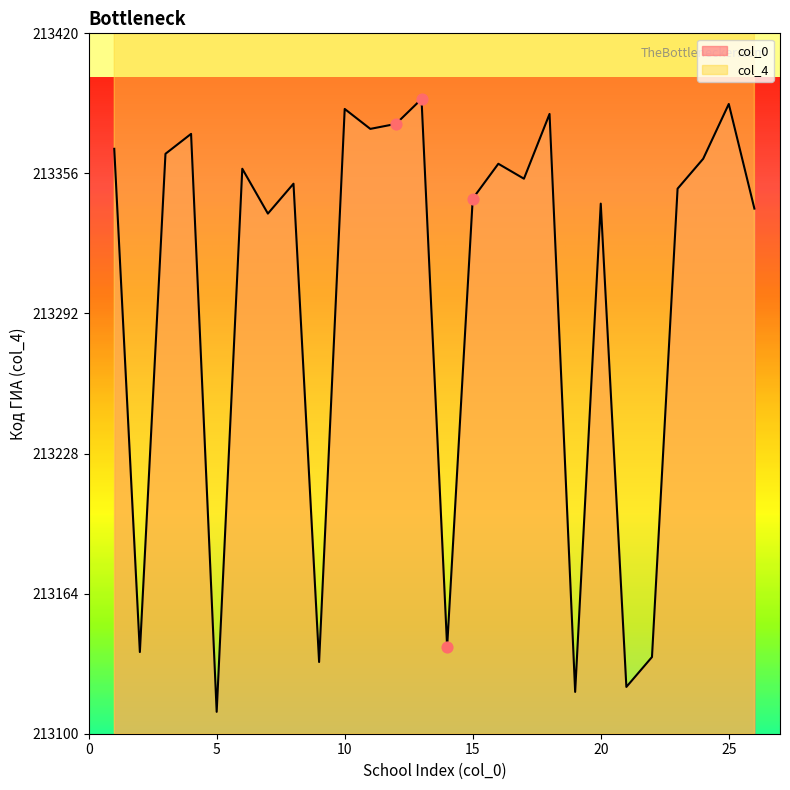

Which has a higher value, 24 or 25?

25